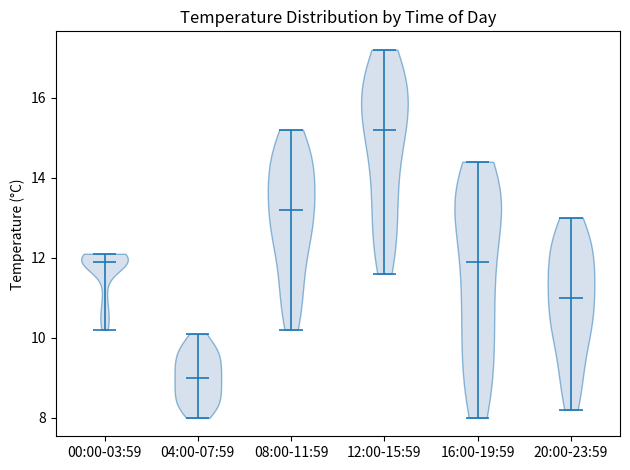

Which violin has the lowest median line?

04:00-07:59